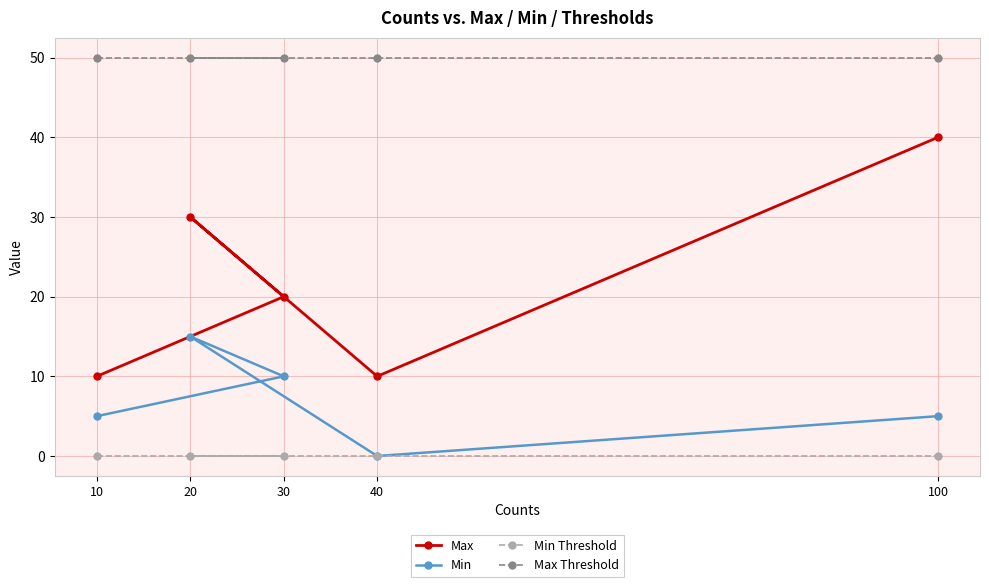

The value of Max Threshold at 40 is 78. True or false?

False